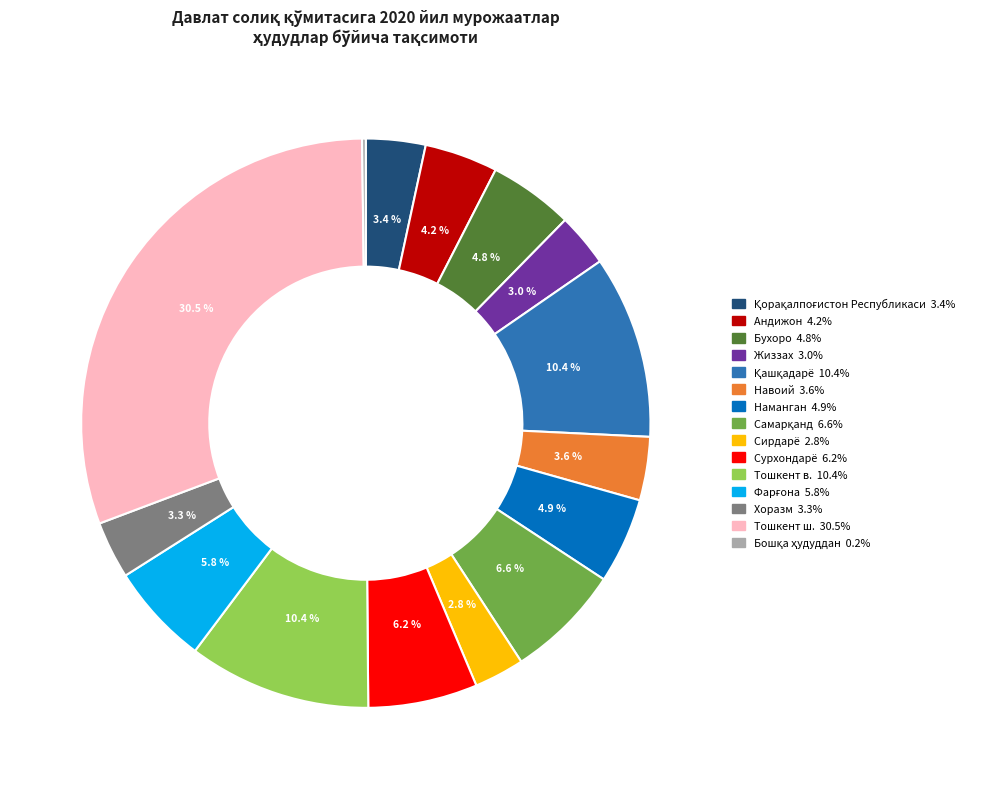

Is there a majority slice in this chart?

No